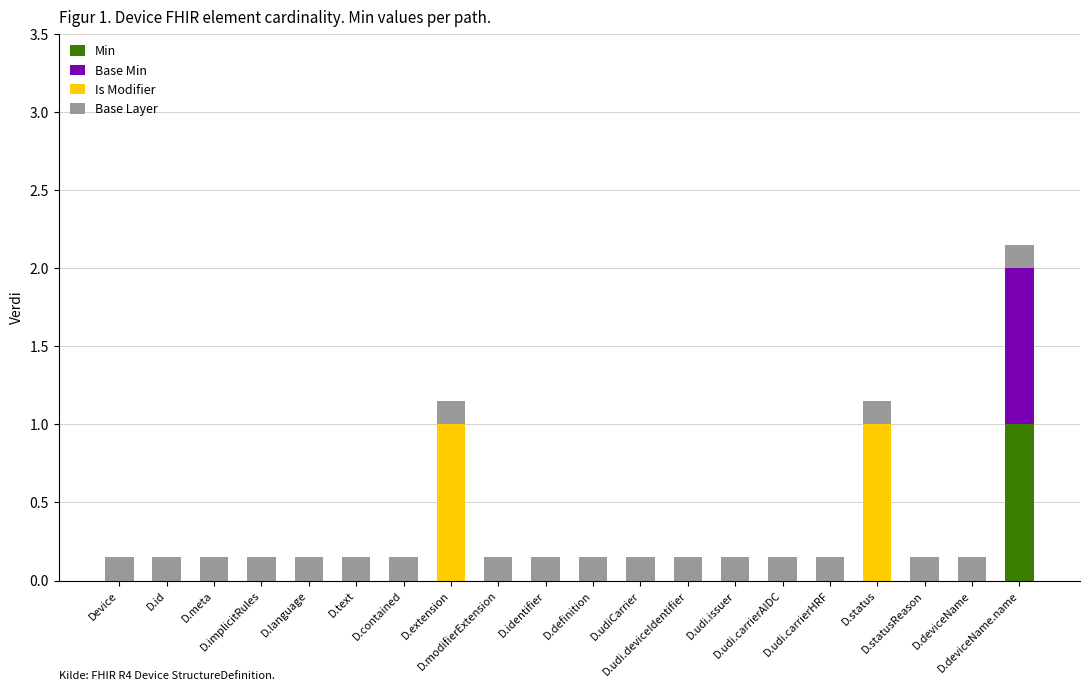

Which series changed the most between D.extension and D.deviceName.name?

Min